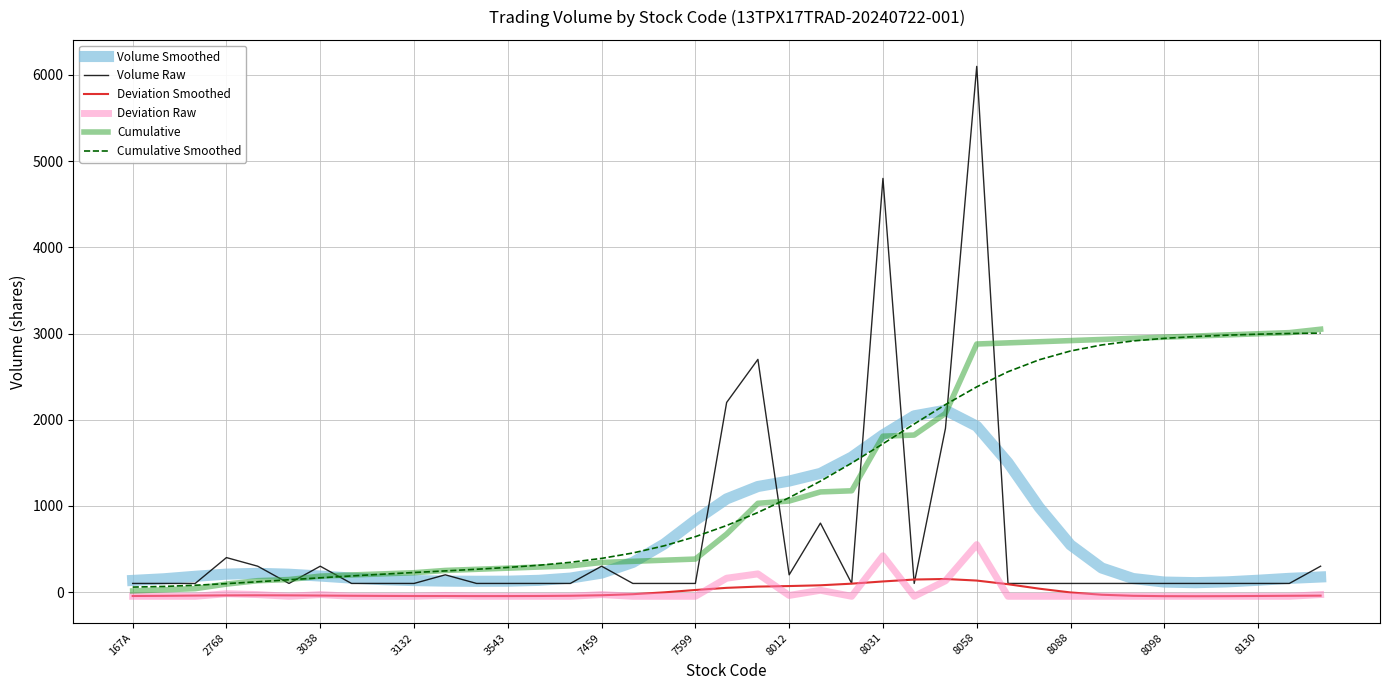

True or false: Deviation Smoothed and Volume Smoothed cross at least once.

False